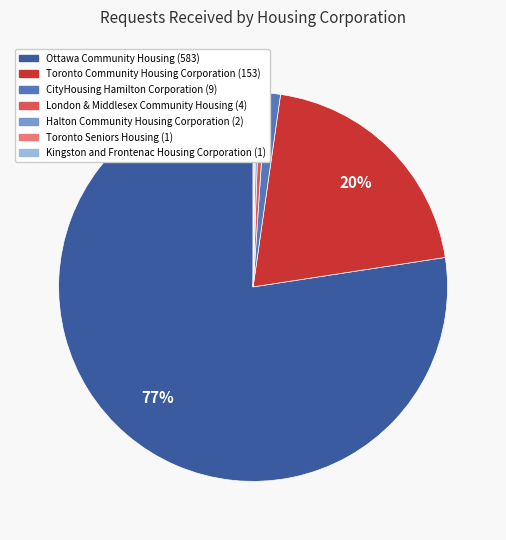

To the nearest percent, what is the combined percentage of Ottawa Community Housing and CityHousing Hamilton Corporation?

79%